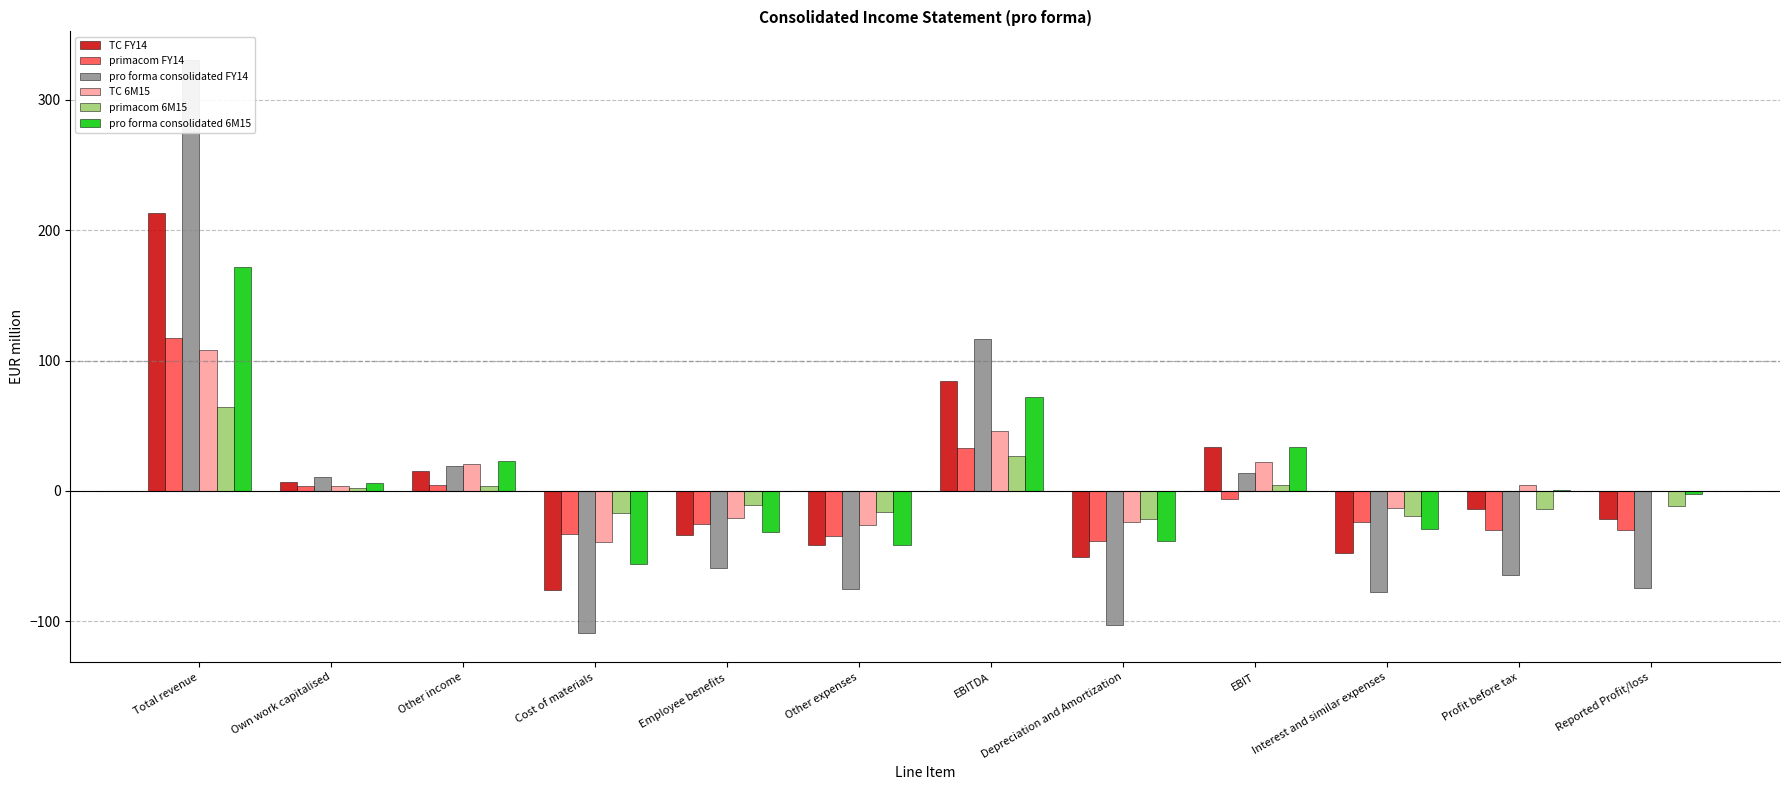

Is it true that pro forma consolidated FY14 equals -103.2 at Depreciation and Amortization?

True